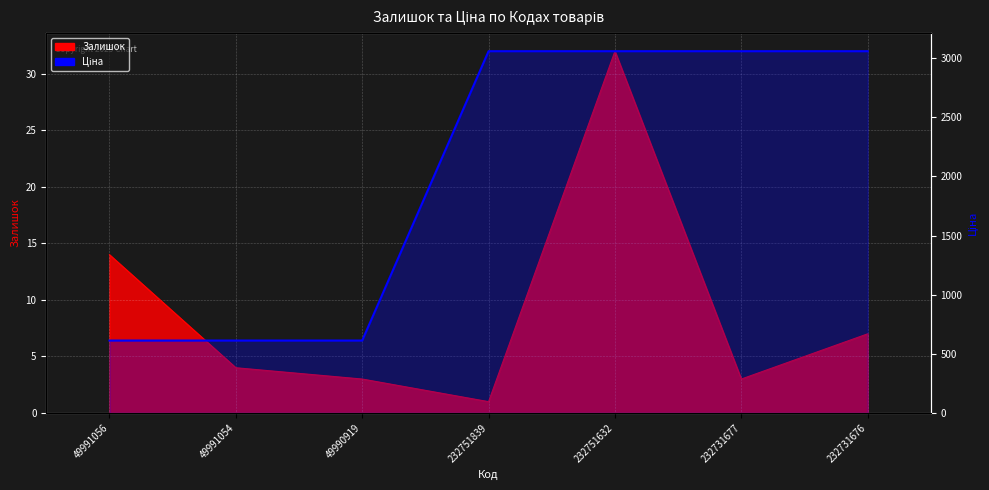

Reading left to right, transcribe all the data shown in this chart.

49991056=612.6	49991054=612.6	49990919=612.6	232751839=3059.7	232751632=3059.7	232731677=3059.7	232731676=3059.7